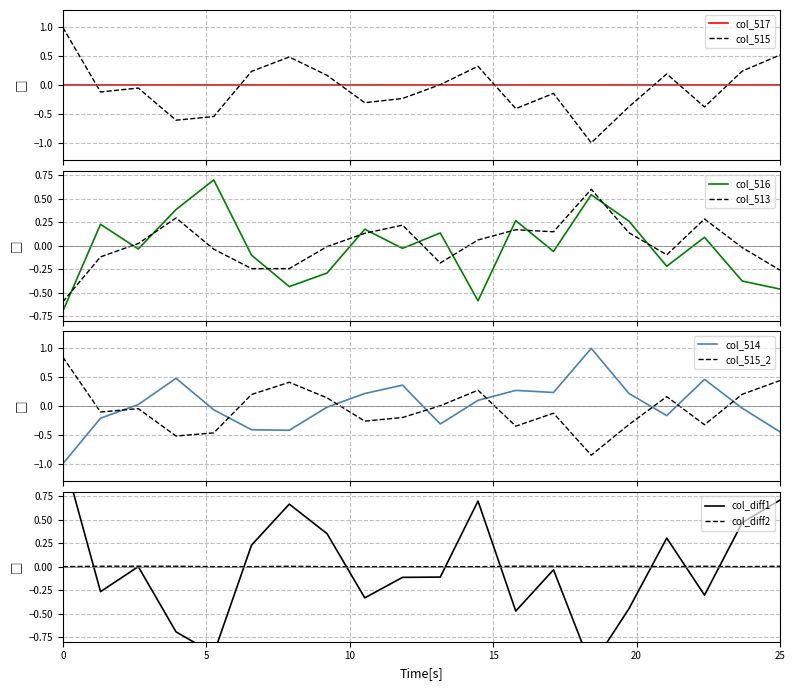

How many values in col_516 are below zero?

11